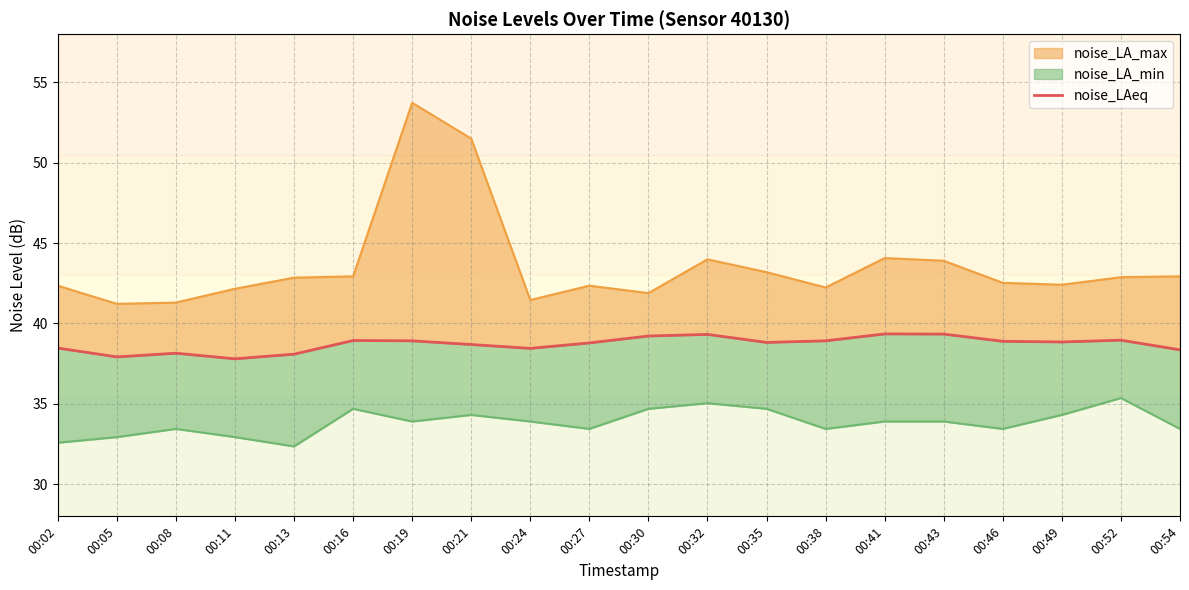

What is the value of the 20th point from the left?

38.4